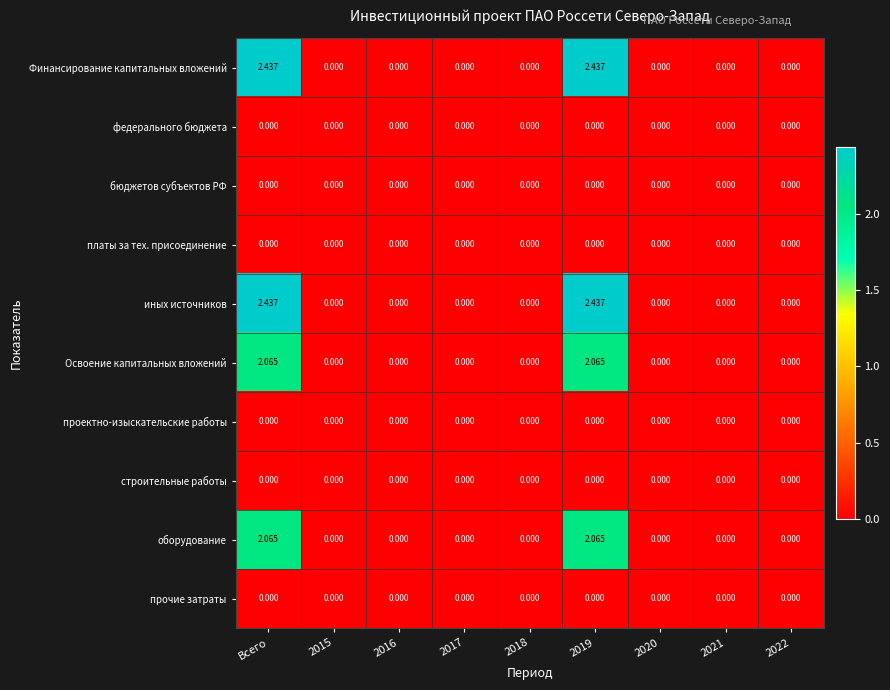

How many data points does each series have?

9